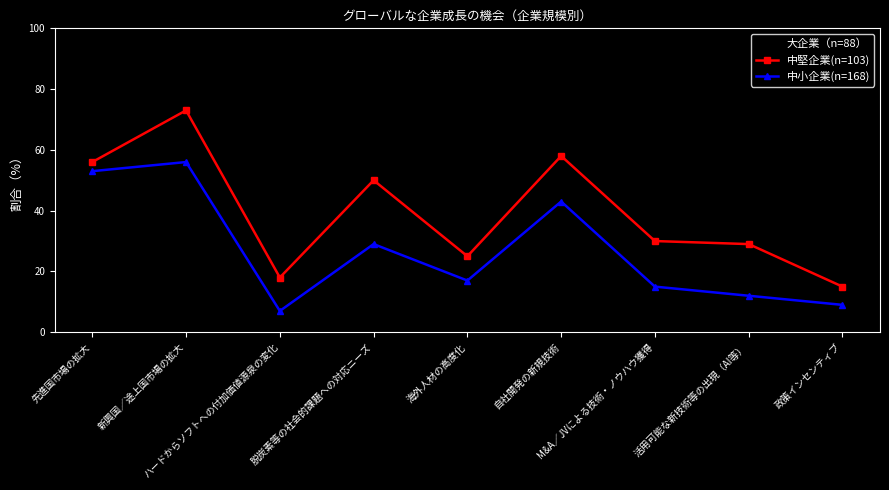

True or false: 大企業（n=88） has a value of 68 at 脱炭素等の社会的課題への対応ニーズ.

True